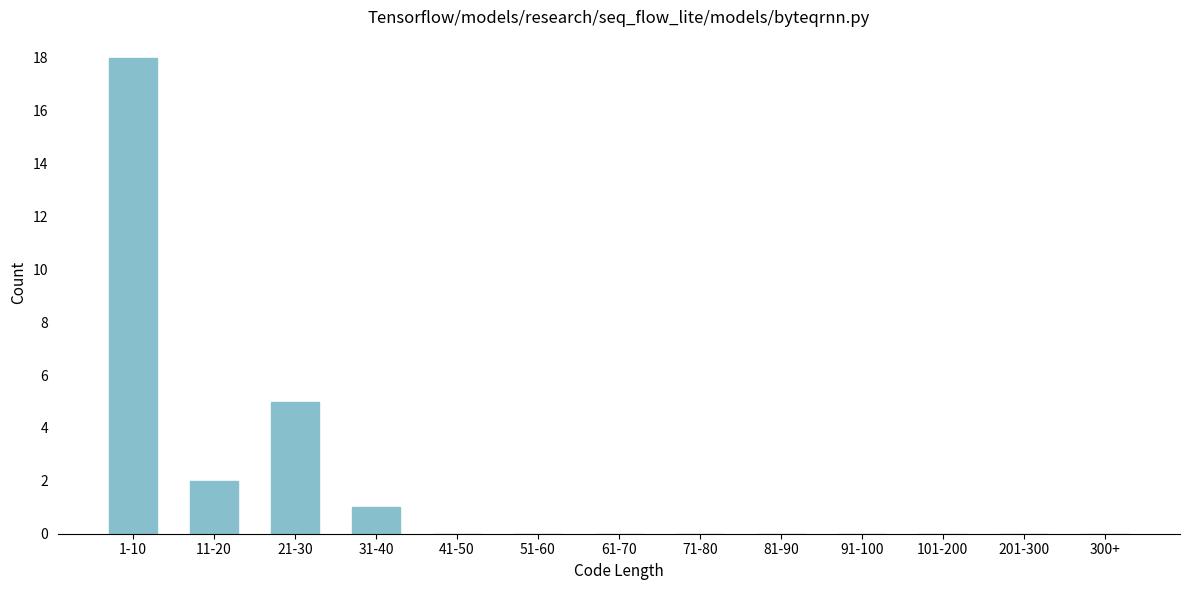

Reading right to left, extract all data points from this chart.

300+=0	201-300=0	101-200=0	91-100=0	81-90=0	71-80=0	61-70=0	51-60=0	41-50=0	31-40=1	21-30=5	11-20=2	1-10=18